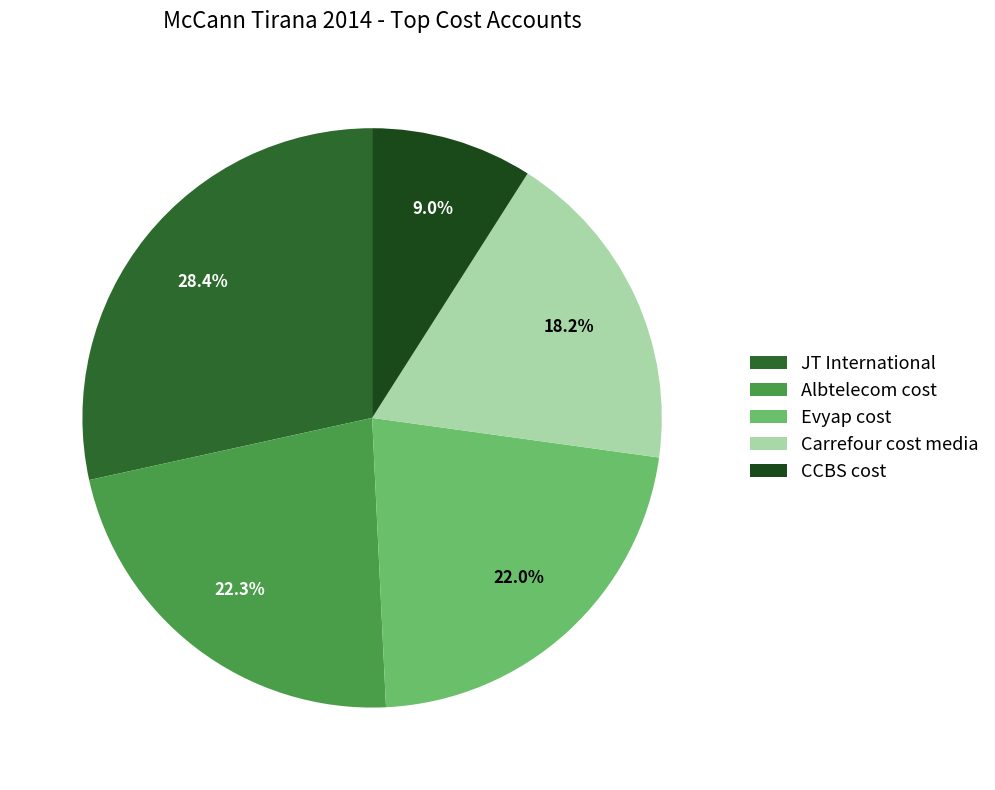

Which category has the biggest portion of the pie?

JT International